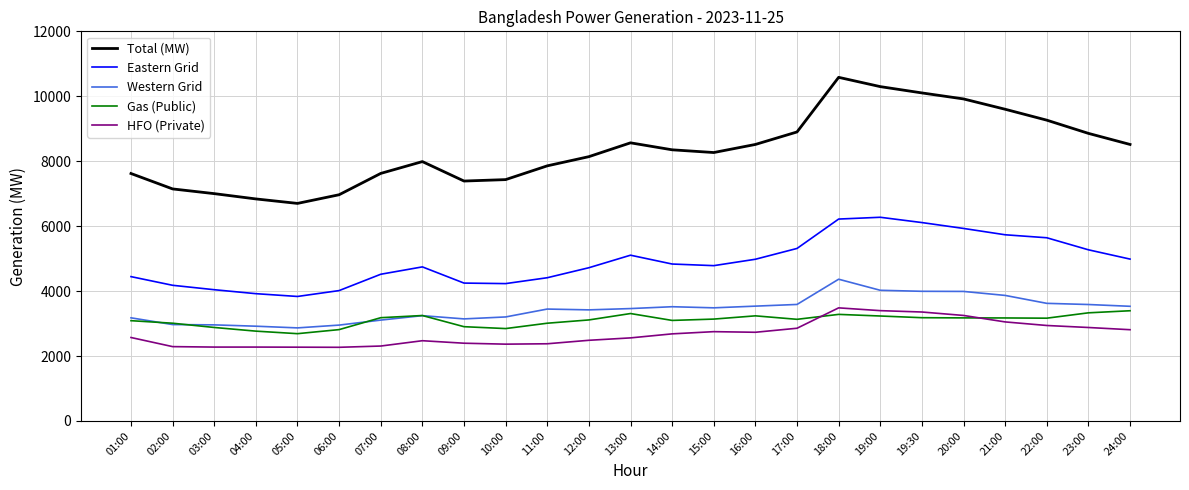

How many categories are shown in the chart?

25